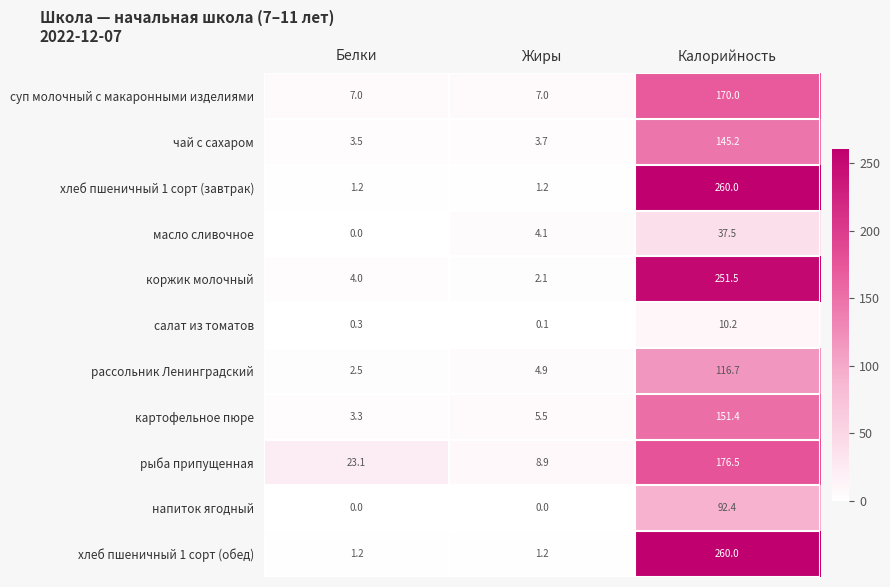

What is the average value of the салат из томатов series?

3.5